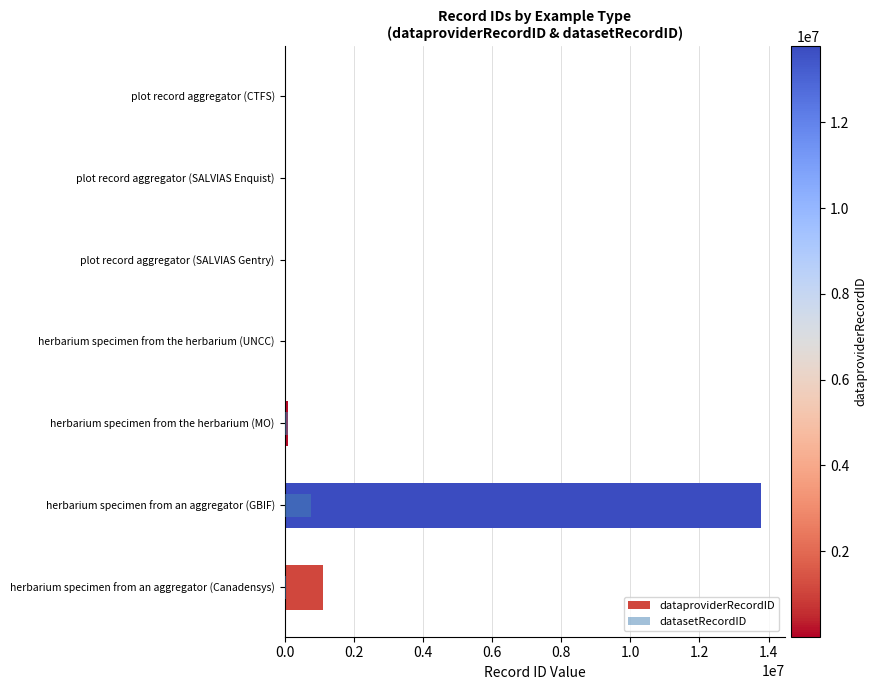

The datasetRecordID series shows 1170635 at herbarium specimen from an aggregator (GBIF). True or false?

False